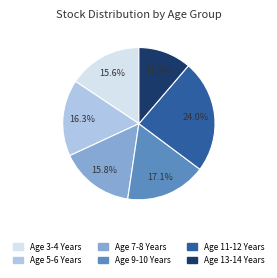

Is there any slice that represents more than half of the pie?

No